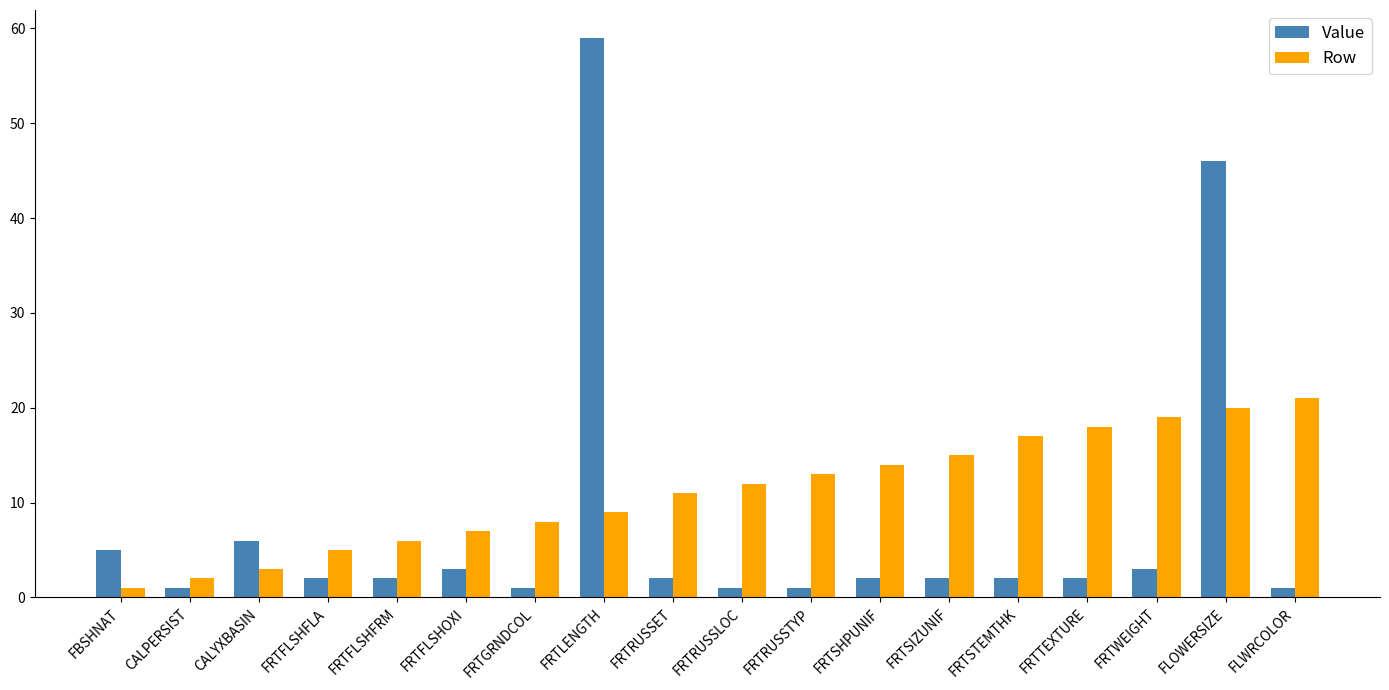

Which category has the lowest value in the Row series?

FBSHNAT